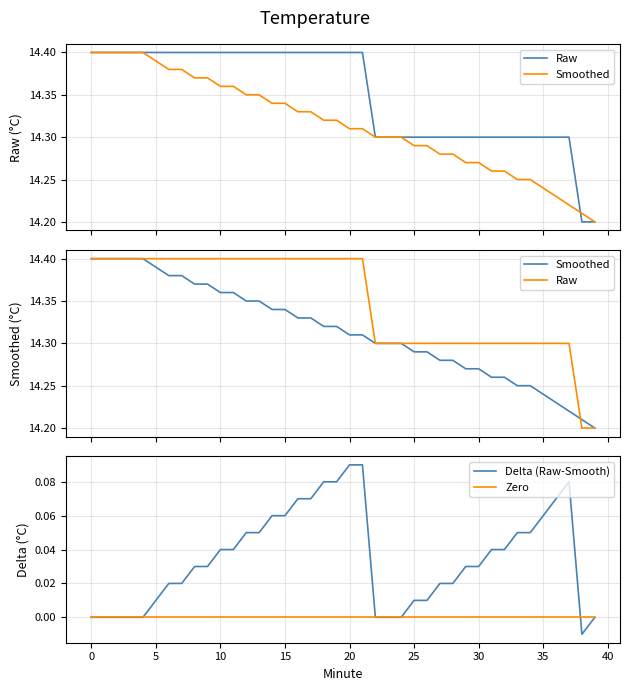

Reading left to right, what are all the values shown in this chart?

Raw: 14.4	14.4	14.4	14.4	14.4	14.4	14.4	14.4	14.4	14.4	14.4	14.4	14.4	14.4	14.4	14.4	14.4	14.4	14.4	14.4	14.4	14.4	14.3	14.3	14.3	14.3	14.3	14.3	14.3	14.3	14.3	14.3	14.3	14.3	14.3	14.3	14.3	14.3	14.2	14.2
Smoothed: 14.4	14.4	14.4	14.4	14.4	14.4	14.4	14.4	14.4	14.4	14.4	14.4	14.3	14.3	14.3	14.3	14.3	14.3	14.3	14.3	14.3	14.3	14.3	14.3	14.3	14.3	14.3	14.3	14.3	14.3	14.3	14.3	14.3	14.2	14.2	14.2	14.2	14.2	14.2	14.2
Delta (Raw-Smooth): 0.0	0.0	0.0	0.0	0.0	0.0	0.0	0.0	0.0	0.0	0.0	0.0	0.1	0.1	0.1	0.1	0.1	0.1	0.1	0.1	0.1	0.1	0.0	0.0	0.0	0.0	0.0	0.0	0.0	0.0	0.0	0.0	0.0	0.1	0.1	0.1	0.1	0.1	-0.0	0.0
Zero: 0.0	0.0	0.0	0.0	0.0	0.0	0.0	0.0	0.0	0.0	0.0	0.0	0.0	0.0	0.0	0.0	0.0	0.0	0.0	0.0	0.0	0.0	0.0	0.0	0.0	0.0	0.0	0.0	0.0	0.0	0.0	0.0	0.0	0.0	0.0	0.0	0.0	0.0	0.0	0.0